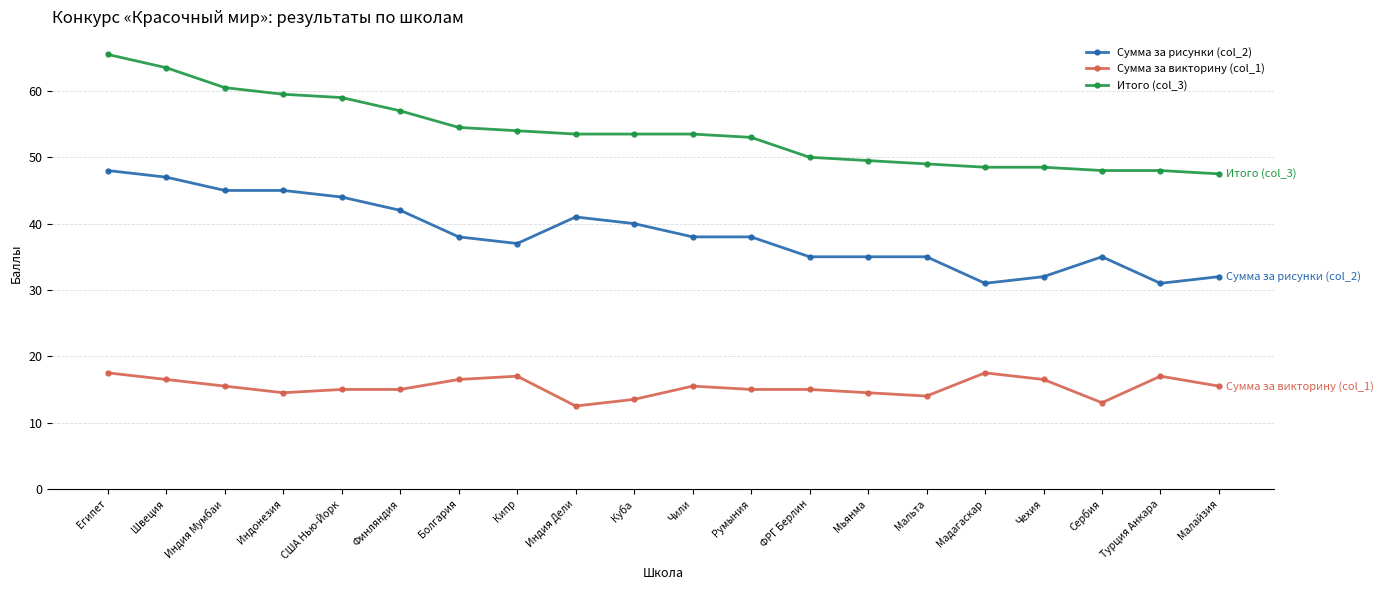

What is the label of the 14th point from the left?

Мьянма